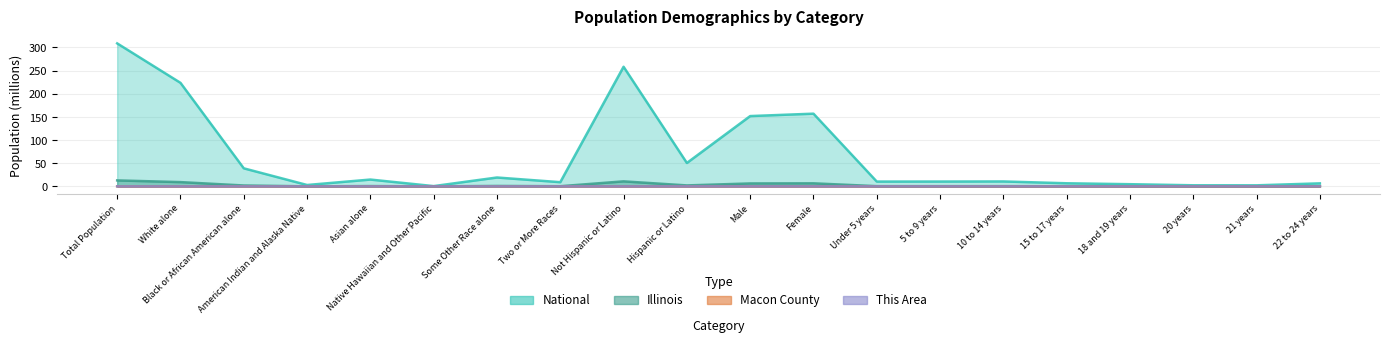

What position from the right is Female?

9